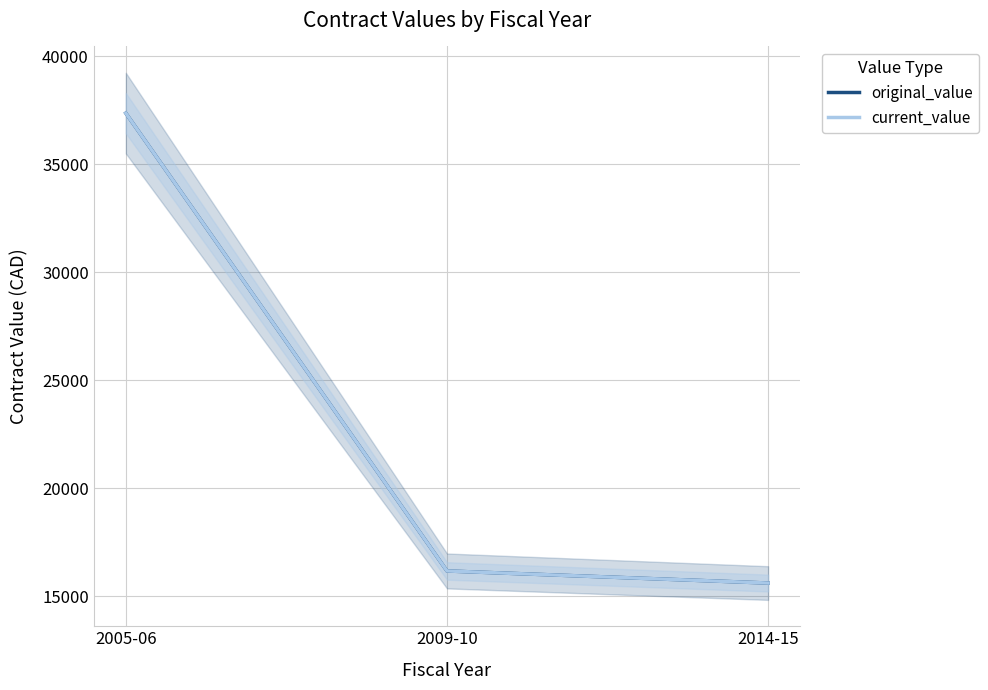

Which category has the lowest value in the original_value series?

2014-15